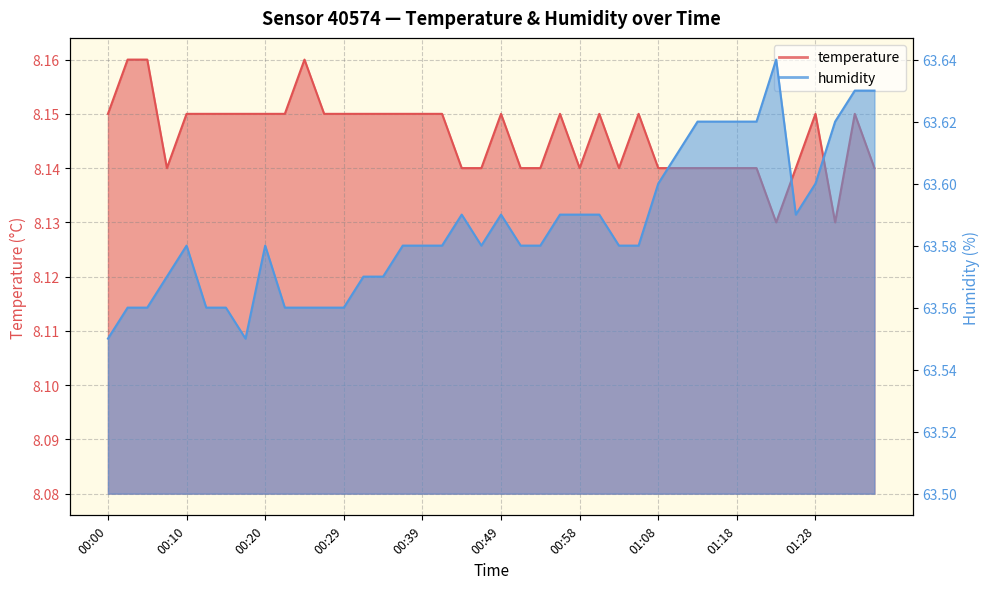

Which series has the largest total across all categories?

humidity